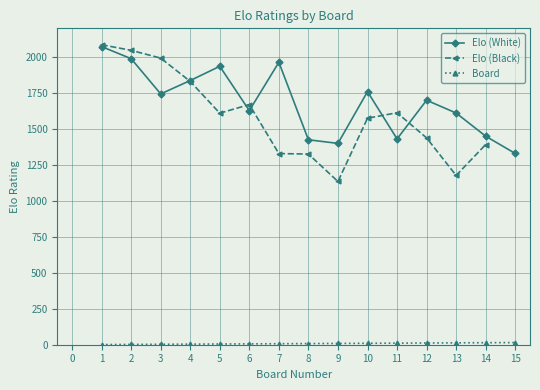

What is the maximum value for Elo (White)?

2073